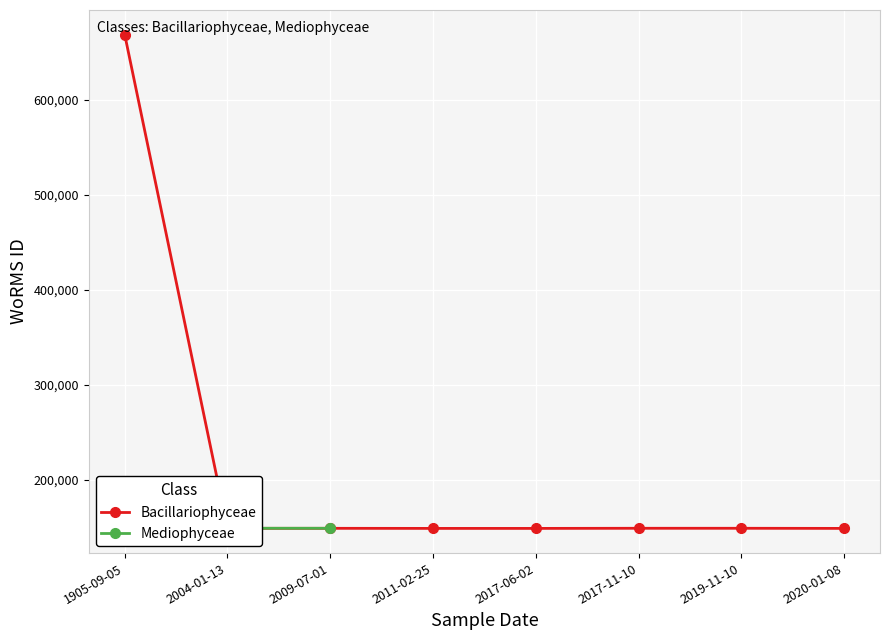

Which series changed the most between 2017-11-10 and 1905-09-05?

Bacillariophyceae